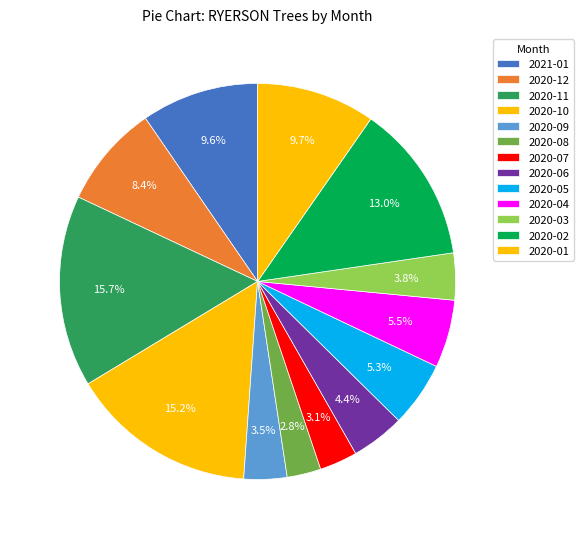

How many segments does this pie chart have?

13